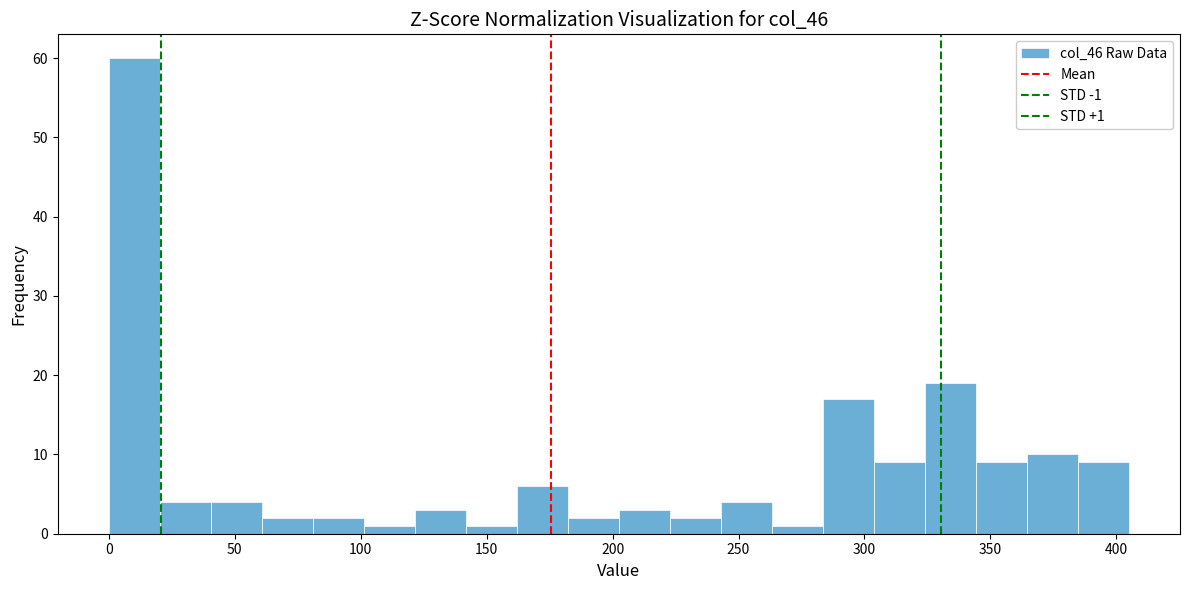

Over which range of the x-axis is the bar tallest?

0 to 20